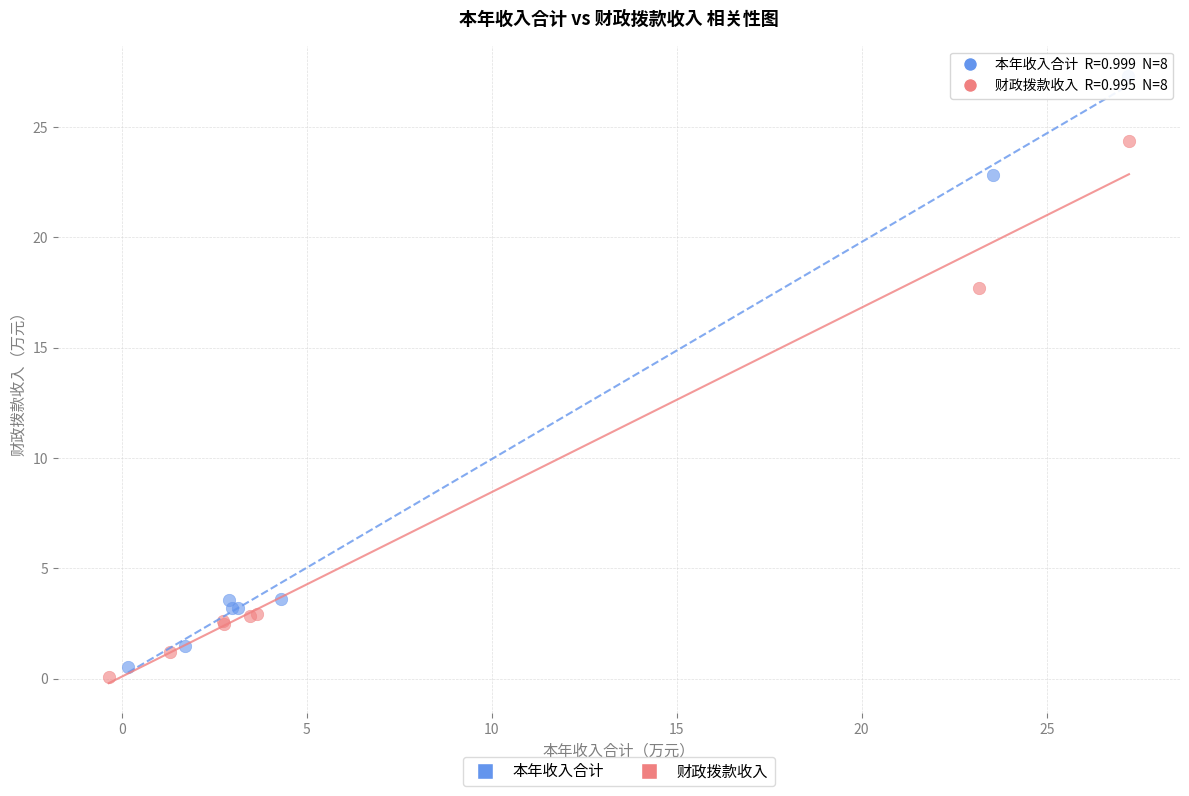

Which series contains the highest Y value?

本年收入合计